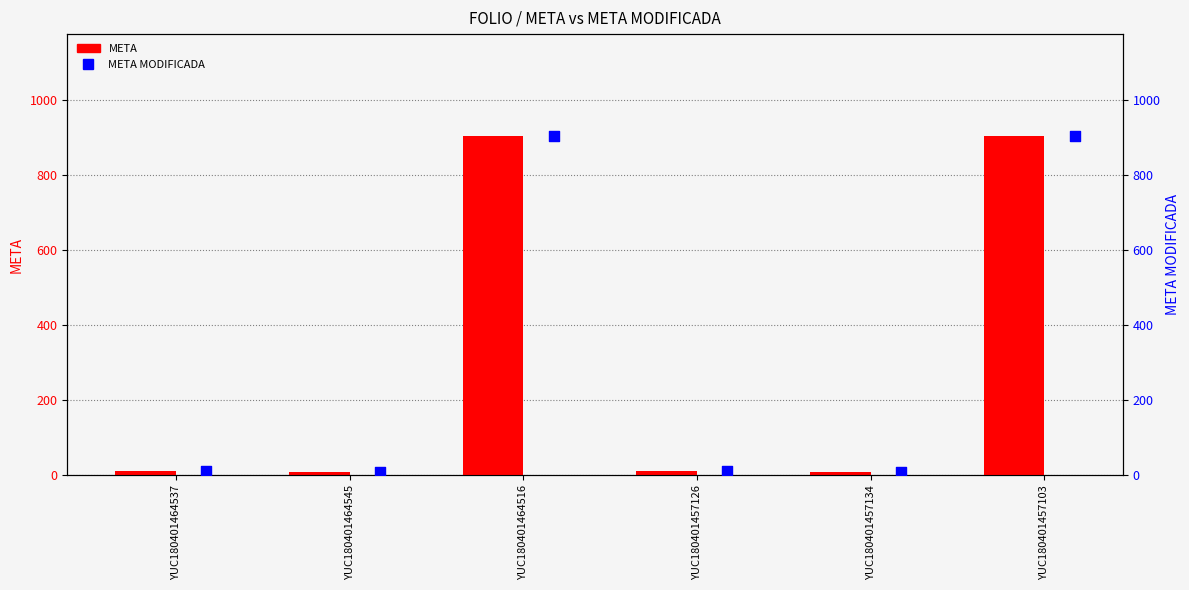

Which series has the largest total across all categories?

META